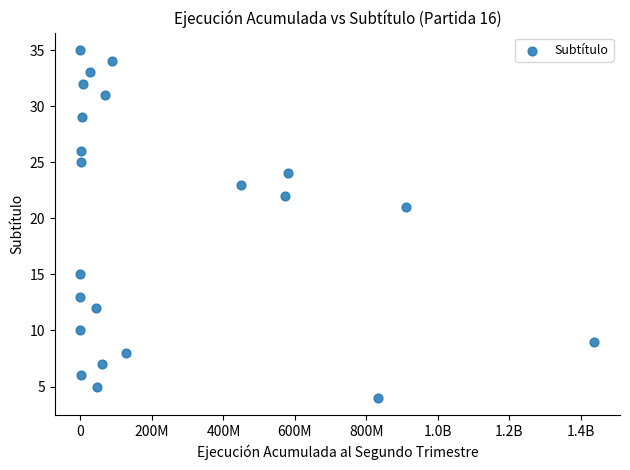

What Y value in the scatter plot is closest to 19?

21